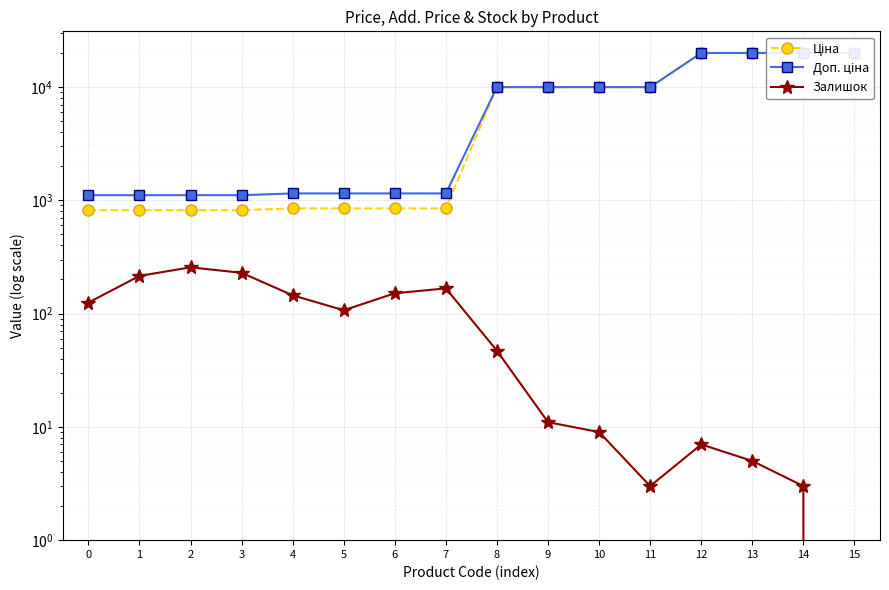

Rank the categories by Ціна value from highest to lowest.

12, 13, 14, 15, 8, 9, 10, 11, 4, 5, 6, 7, 0, 1, 2, 3